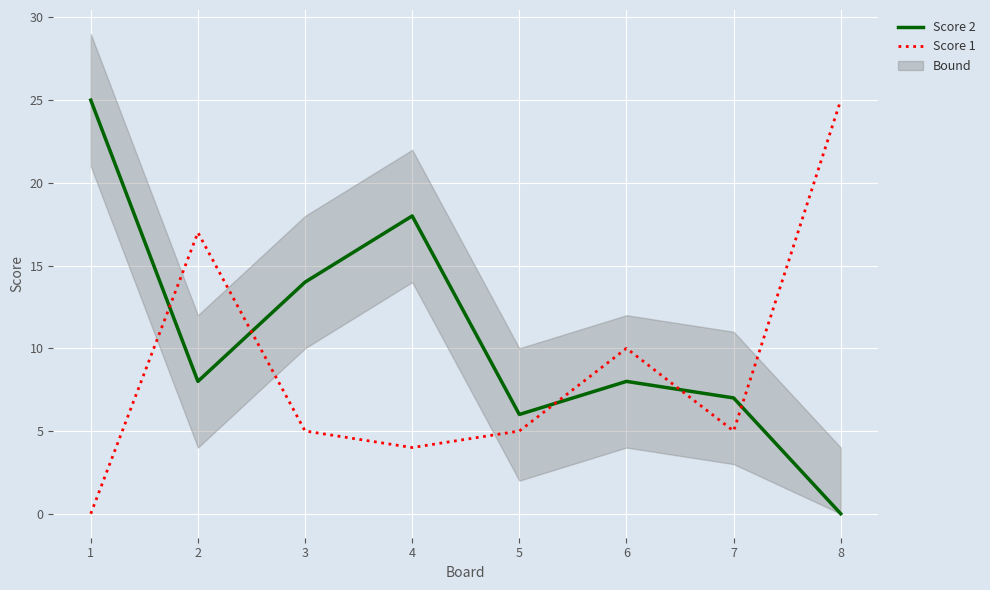

Which category has the lowest value in the Score 2 series?

8